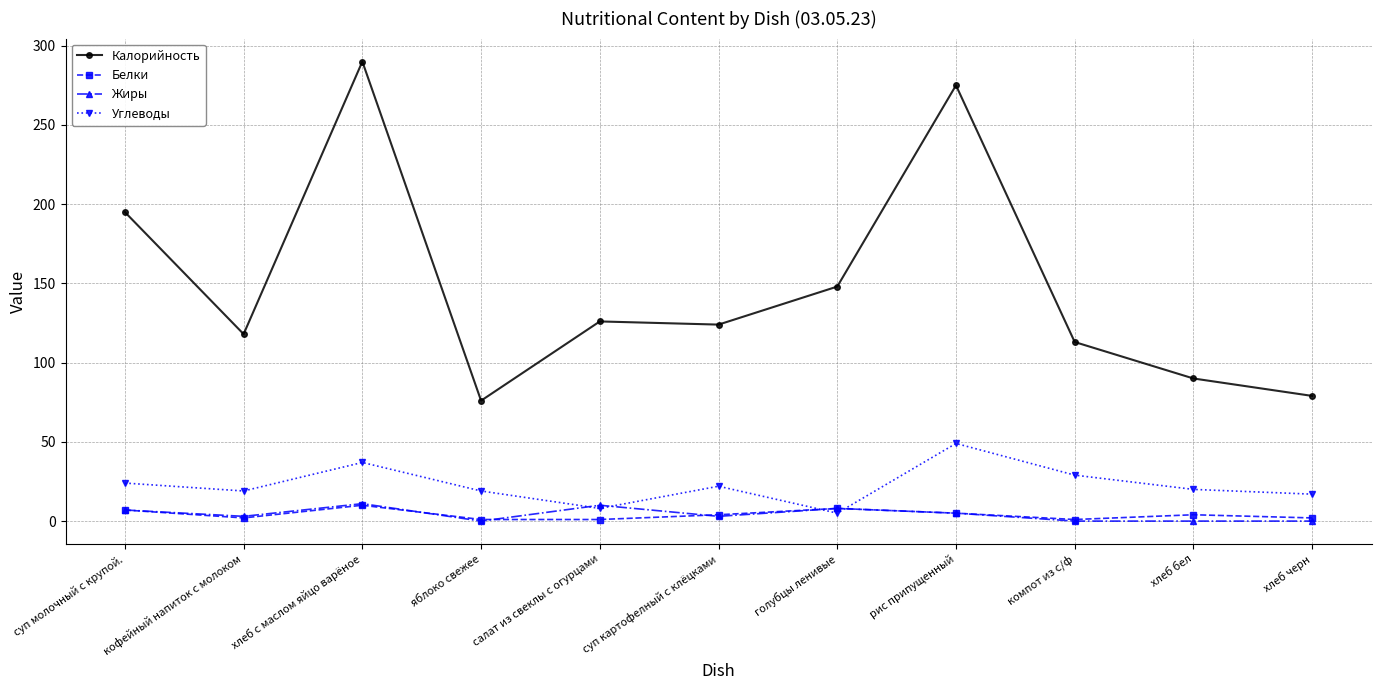

What are all the series names shown in the legend?

Калорийность, Белки, Жиры, Углеводы